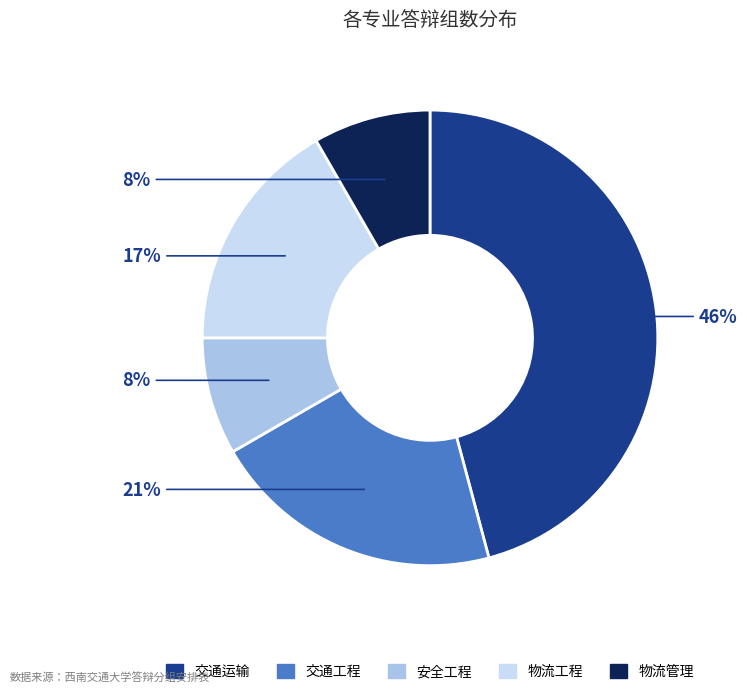

To the nearest percent, what percentage of the pie is 物流工程?

17%